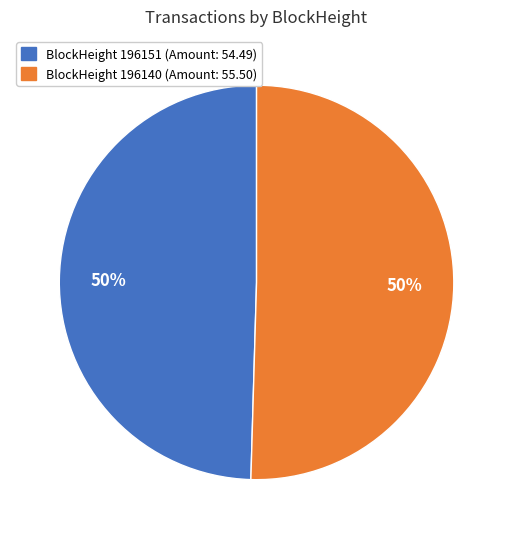

To the nearest percent, what is the average slice percentage?

50%